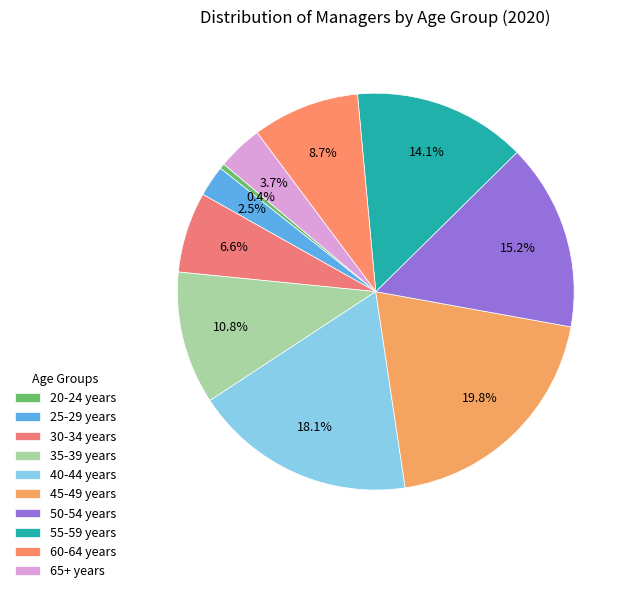

Which category has the biggest portion of the pie?

45-49 years